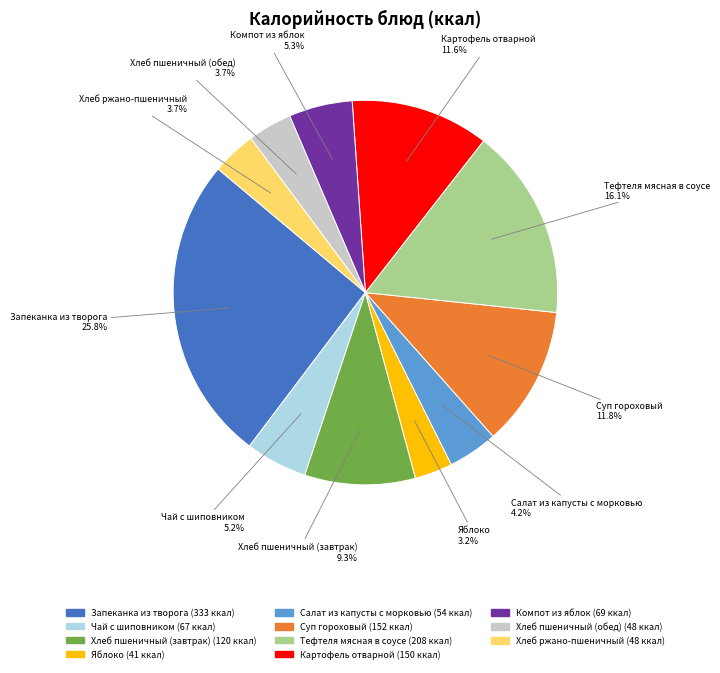

To the nearest percent, what is the combined percentage of Яблоко and Тефтеля мясная в соусе?

19%